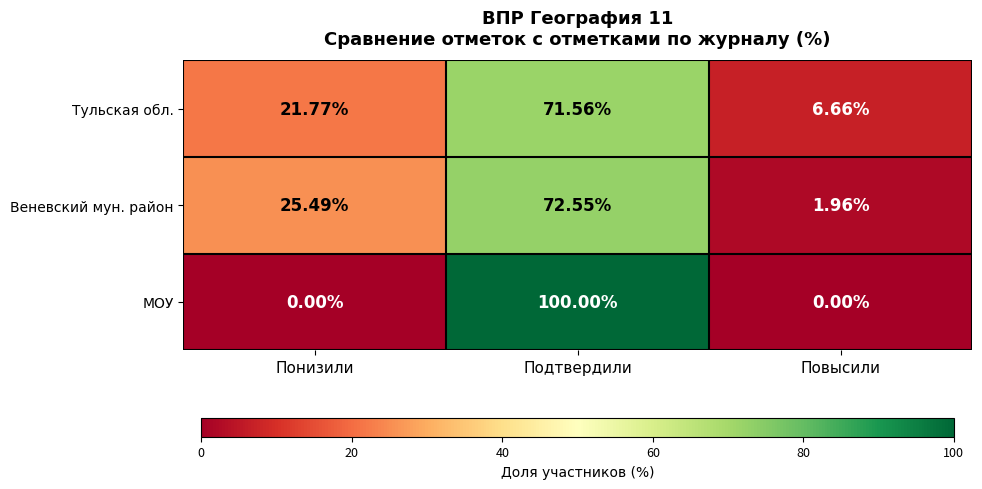

Which series changed the most between Подтвердили and Повысили?

МОУ